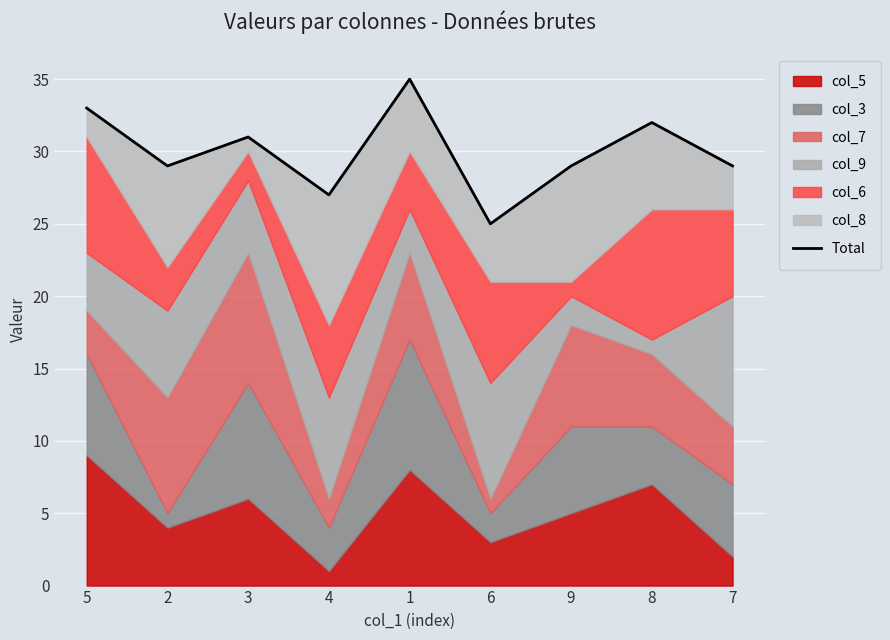

How many lines are shown in the chart?

1